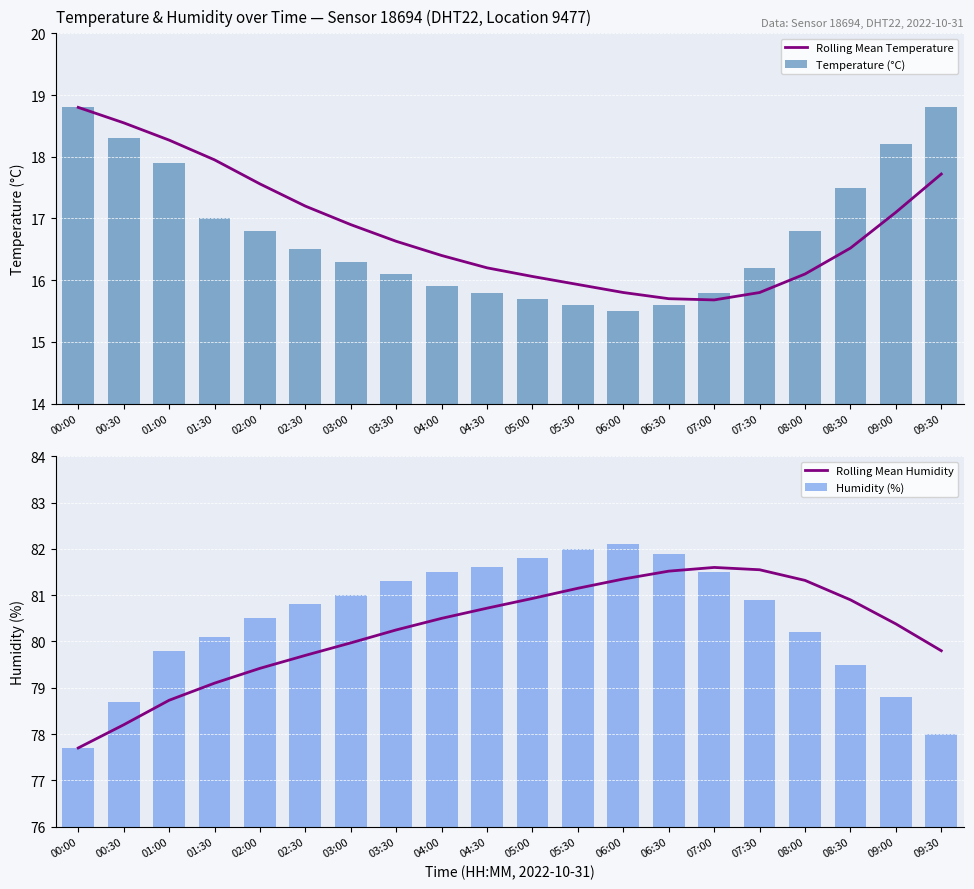

List the labels in order of Rolling Mean Temperature value, largest first.

00:00, 00:30, 01:00, 01:30, 09:30, 02:00, 02:30, 09:00, 03:00, 03:30, 08:30, 04:00, 04:30, 08:00, 05:00, 05:30, 06:00, 07:30, 06:30, 07:00